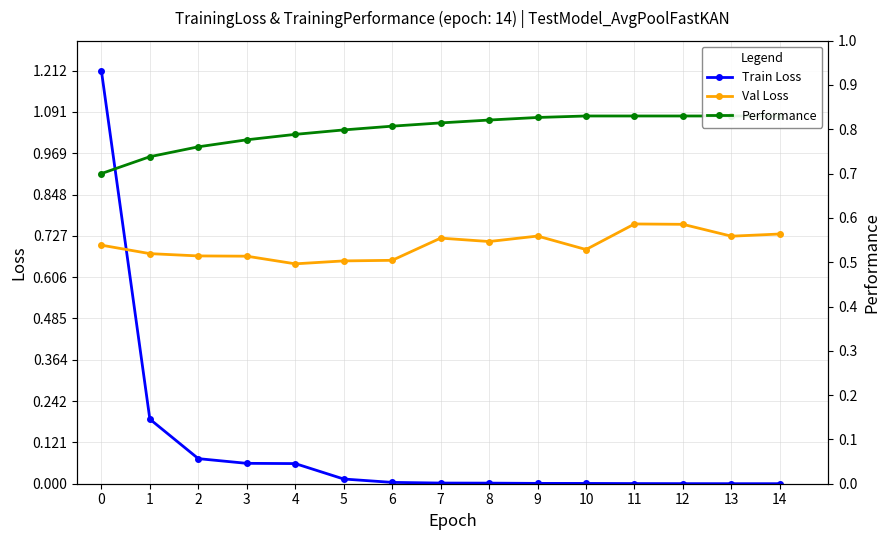

Between 10 and 3, which is larger?

3